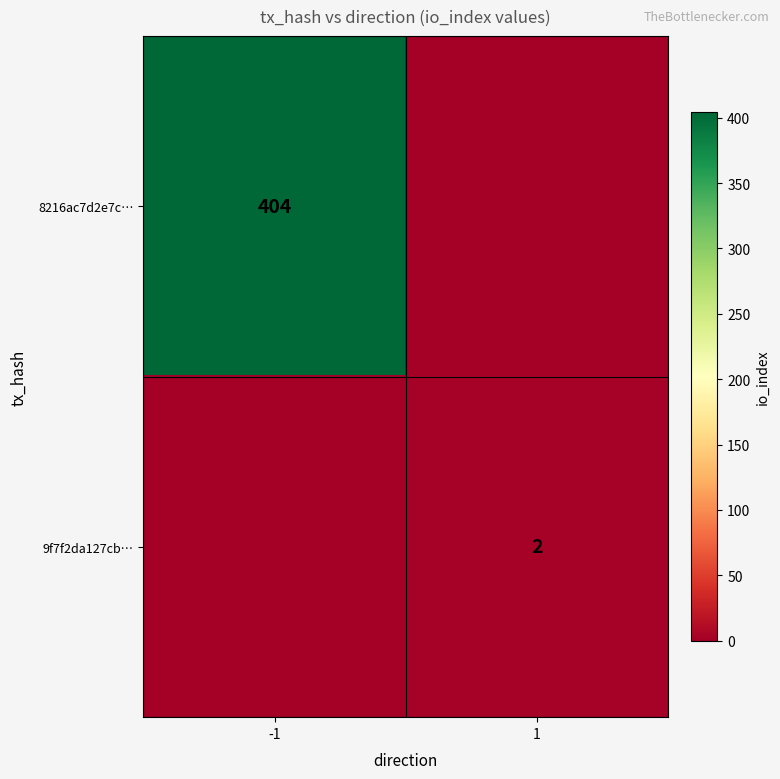

True or false: 9f7f2da127cb… has a value of 2 at 1.

True